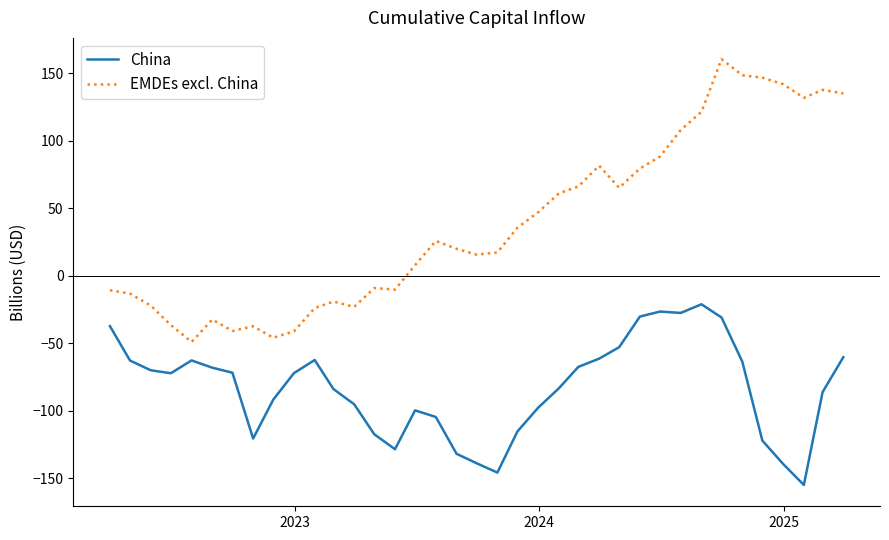

List the series in order of their peak value, highest first.

EMDEs excl. China, China